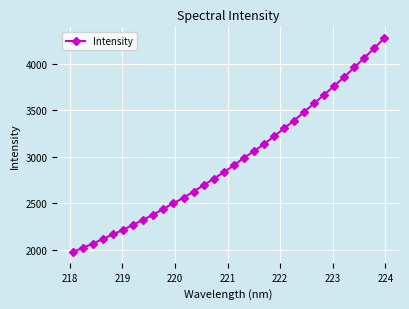

True or false: the data has more than 2 interior local peaks.

False